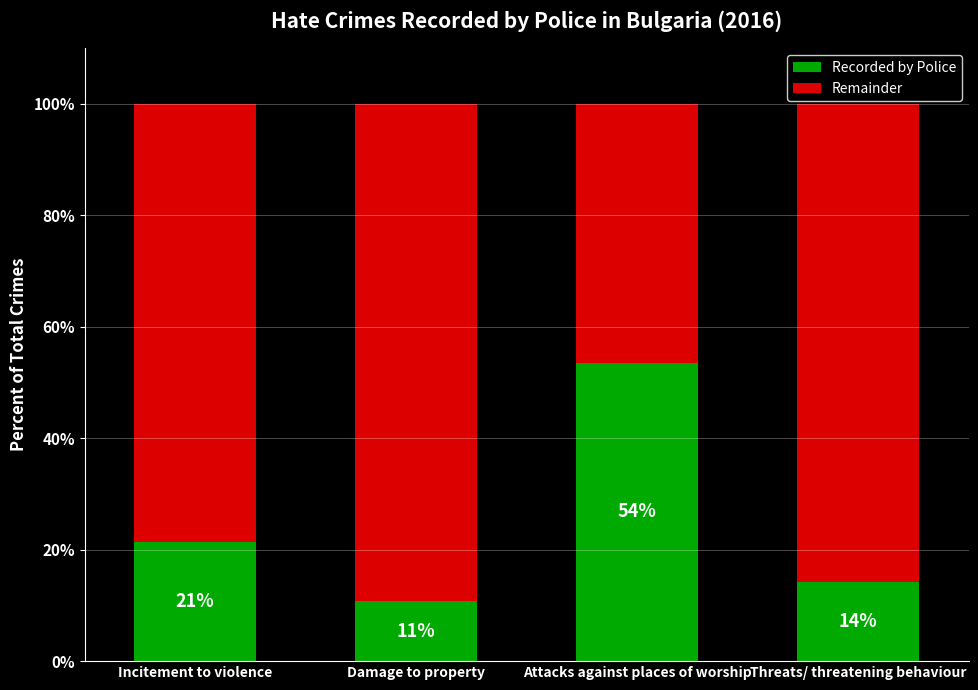

What are all the series names shown in the legend?

Recorded by Police, Remainder